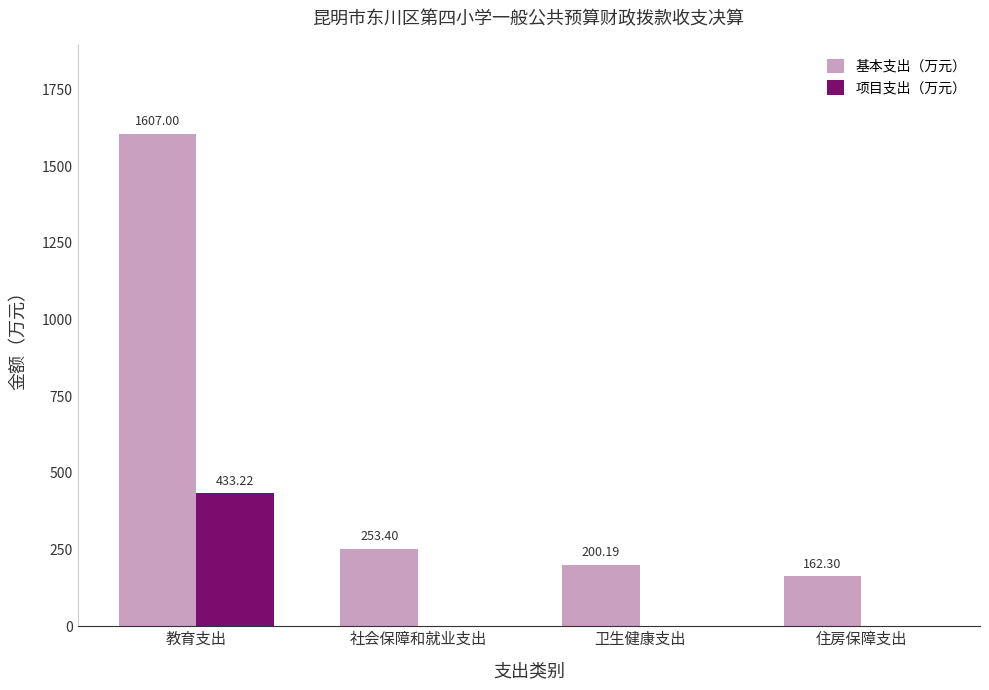

Read the 基本支出（万元） value at 教育支出.

1607.0